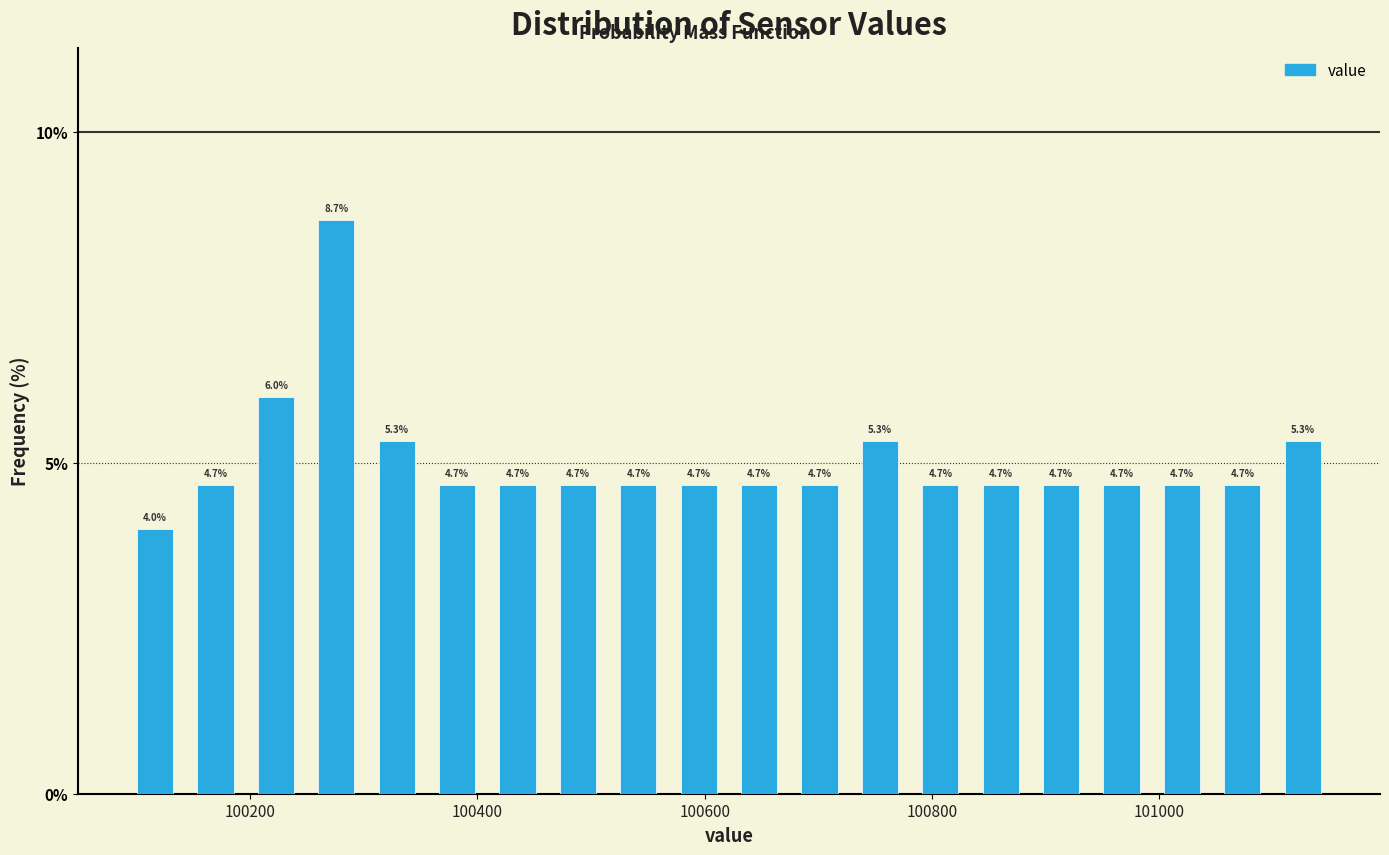

Around what value on the x-axis is the tallest bar? Give the approximate position of its centre, as read against the axis.

100280